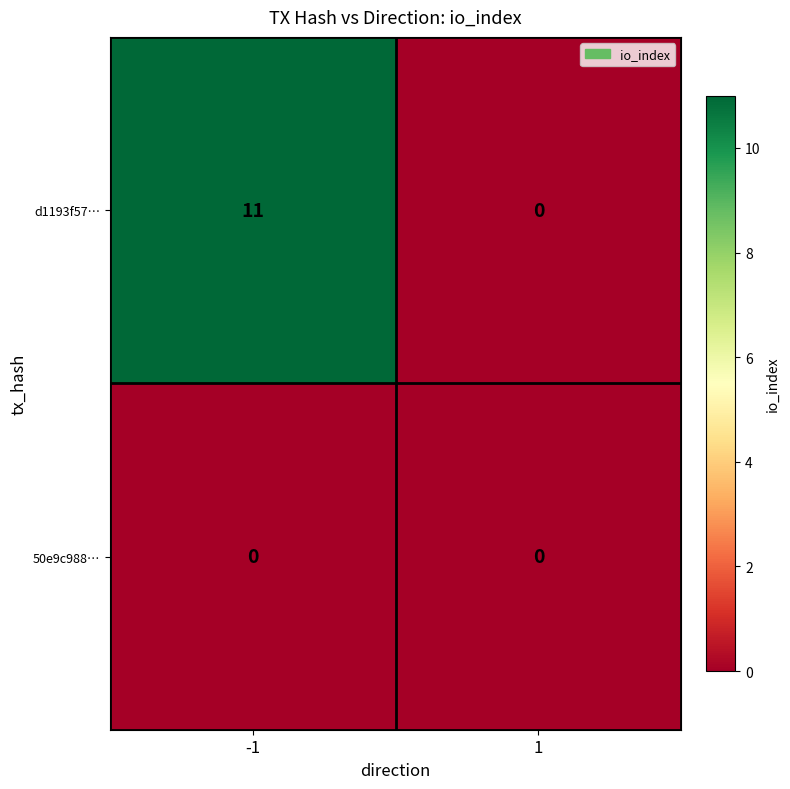

Which series changed the most between -1 and 1?

d1193f57…